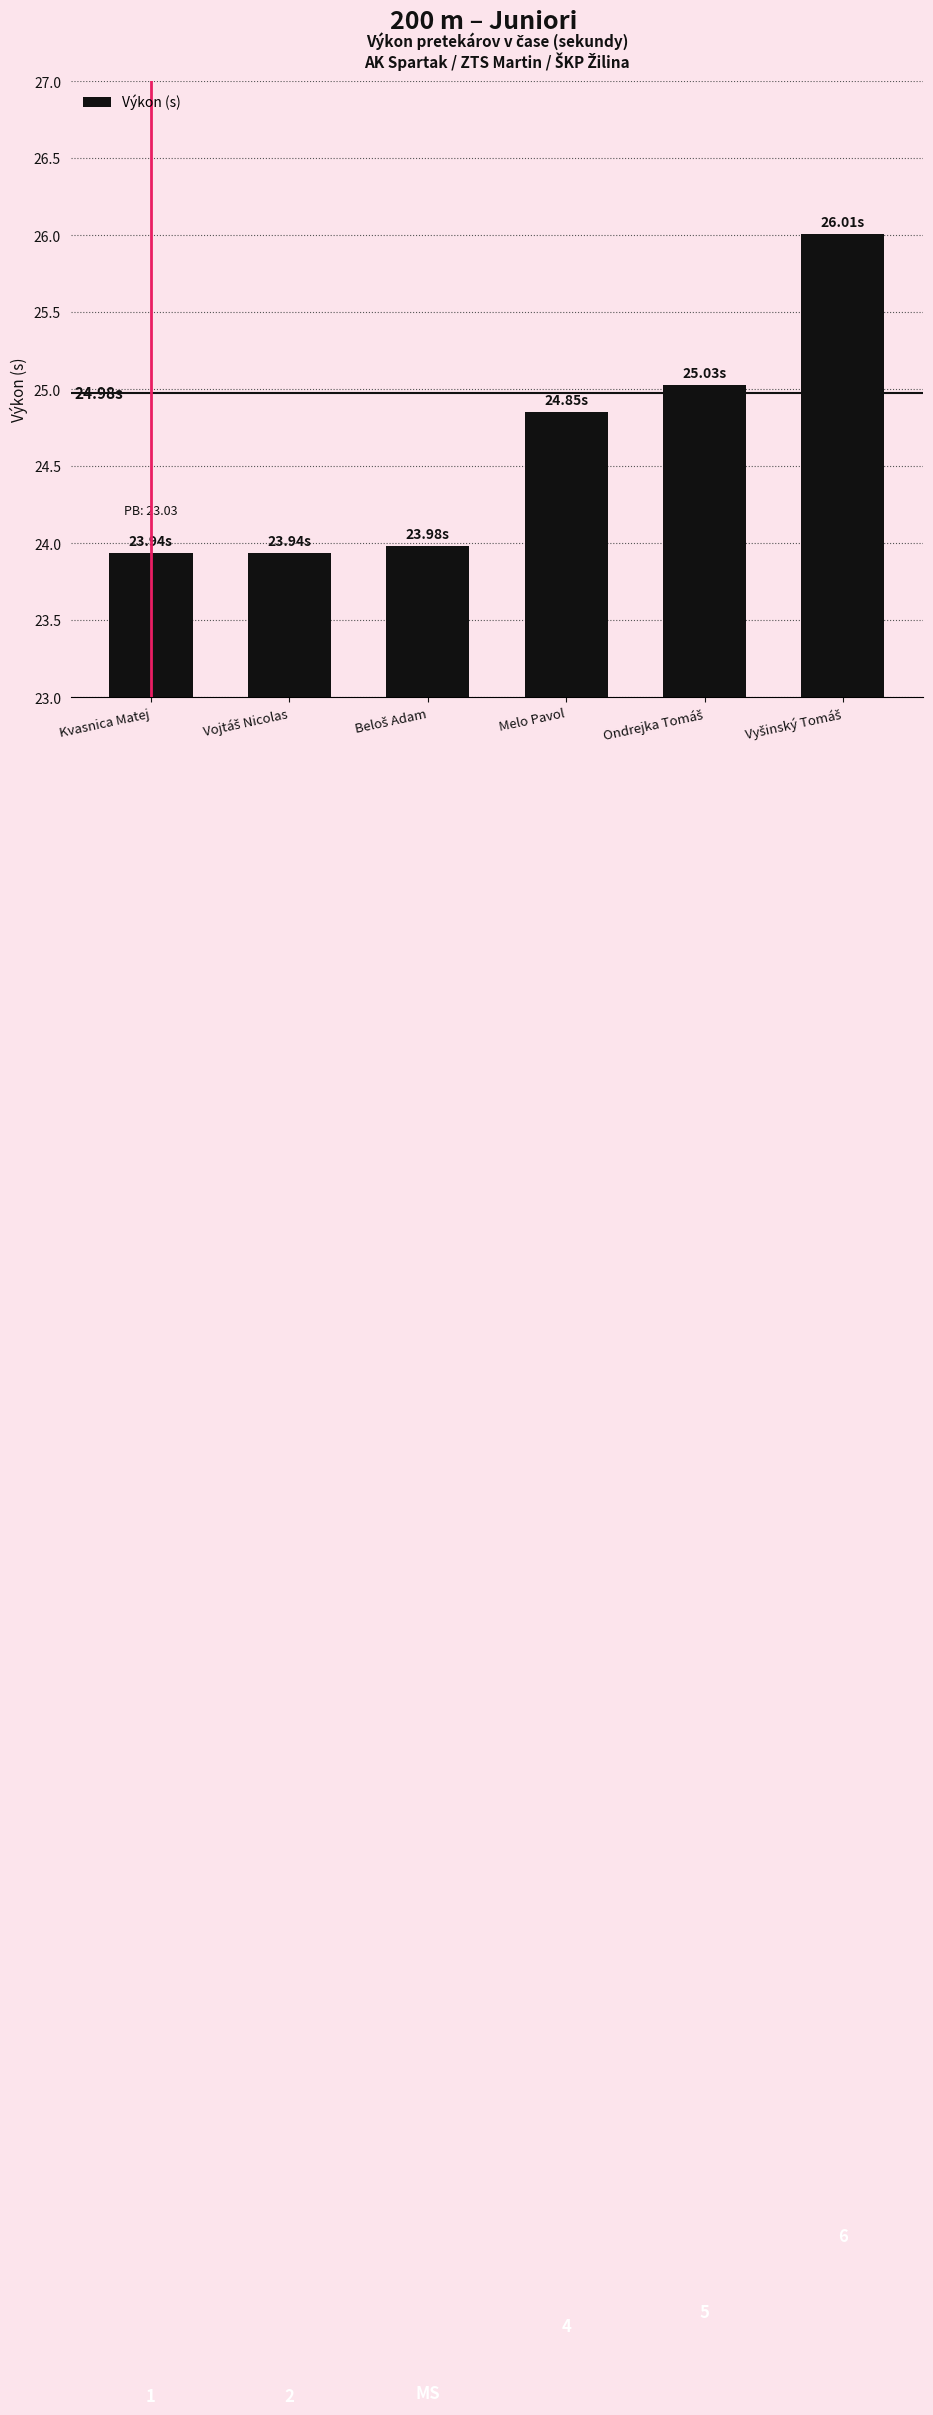

What is the minimum value shown in the chart?

23.9